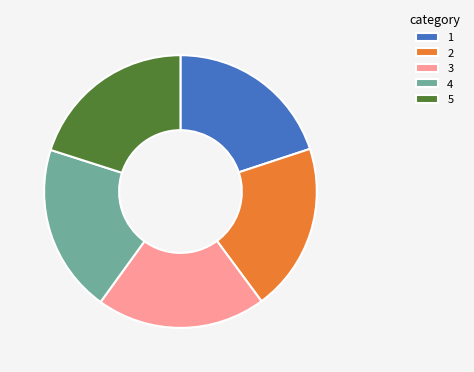

The 2 slice represents 13% of the pie. True or false?

False